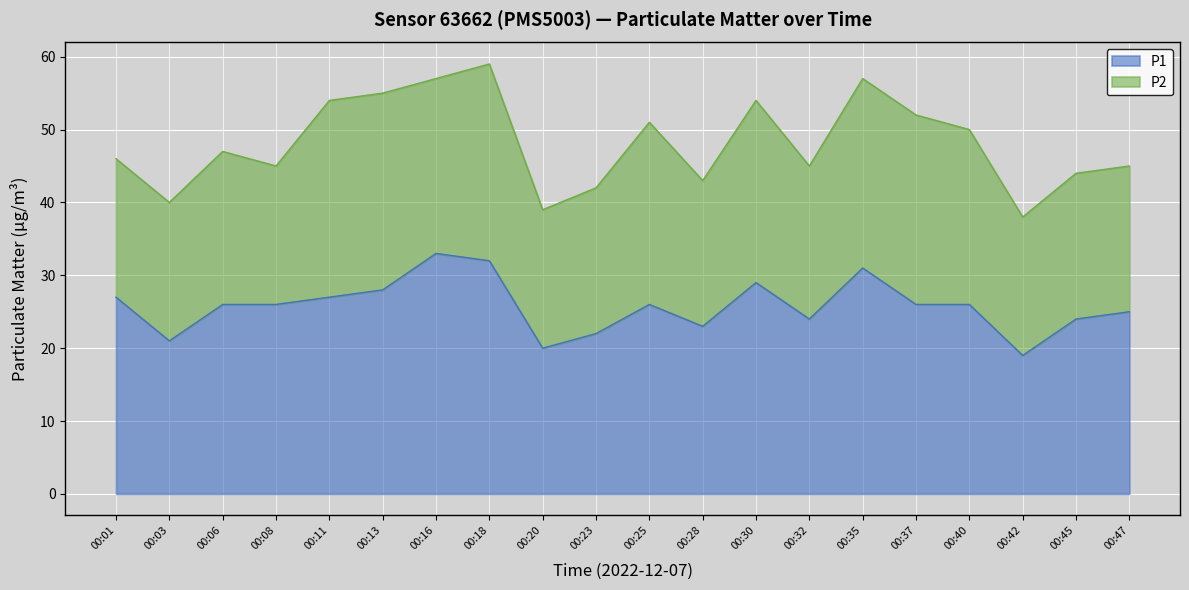

What is the sum of the values at 00:47 and 00:32?

49